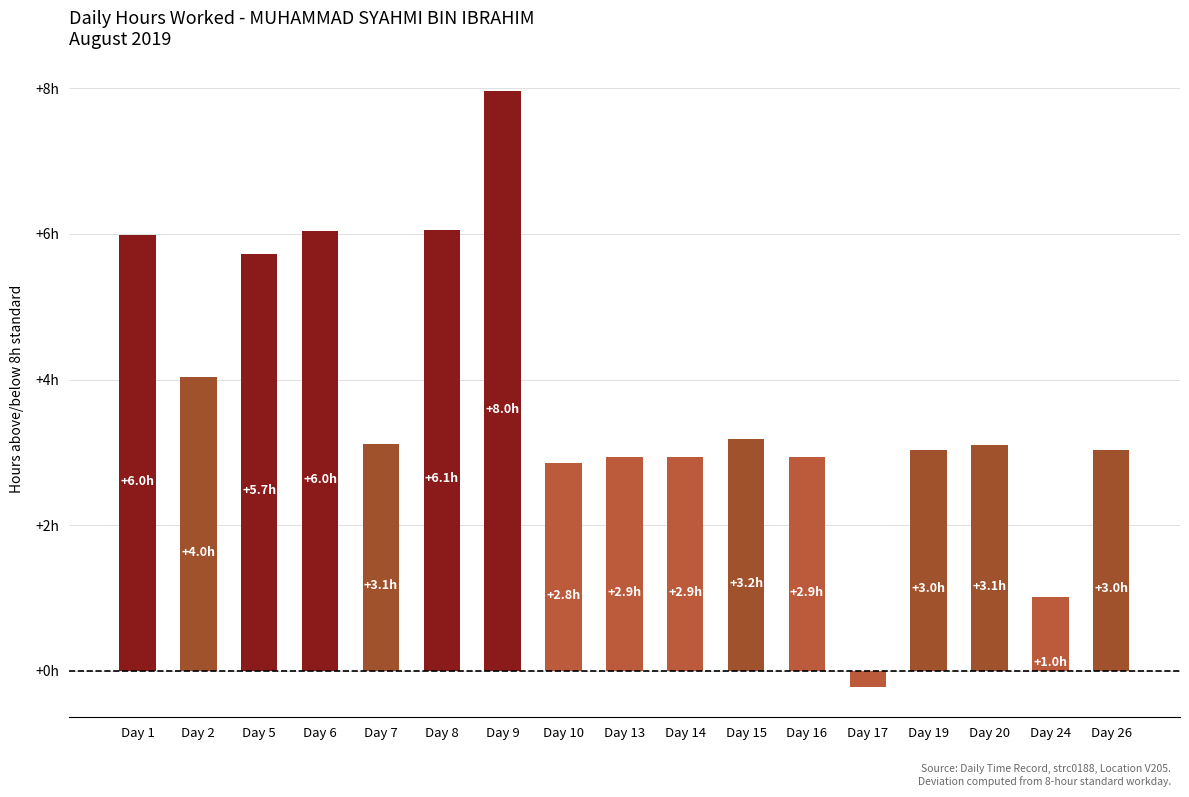

Are the bars horizontal?

No